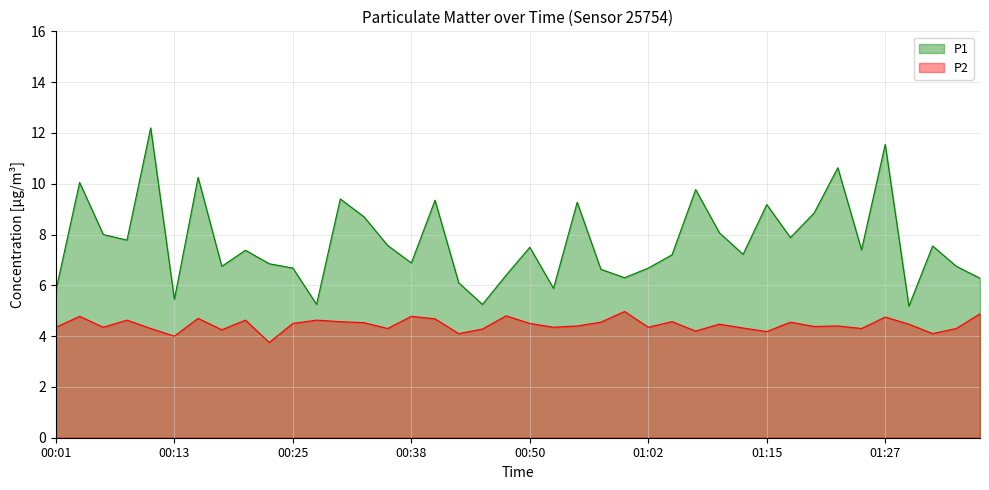

How many interior local valleys does the P1 series have?

12